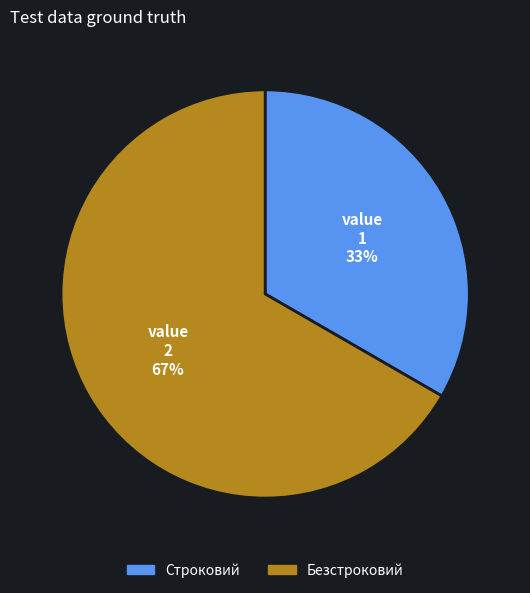

How many segments does this pie chart have?

2